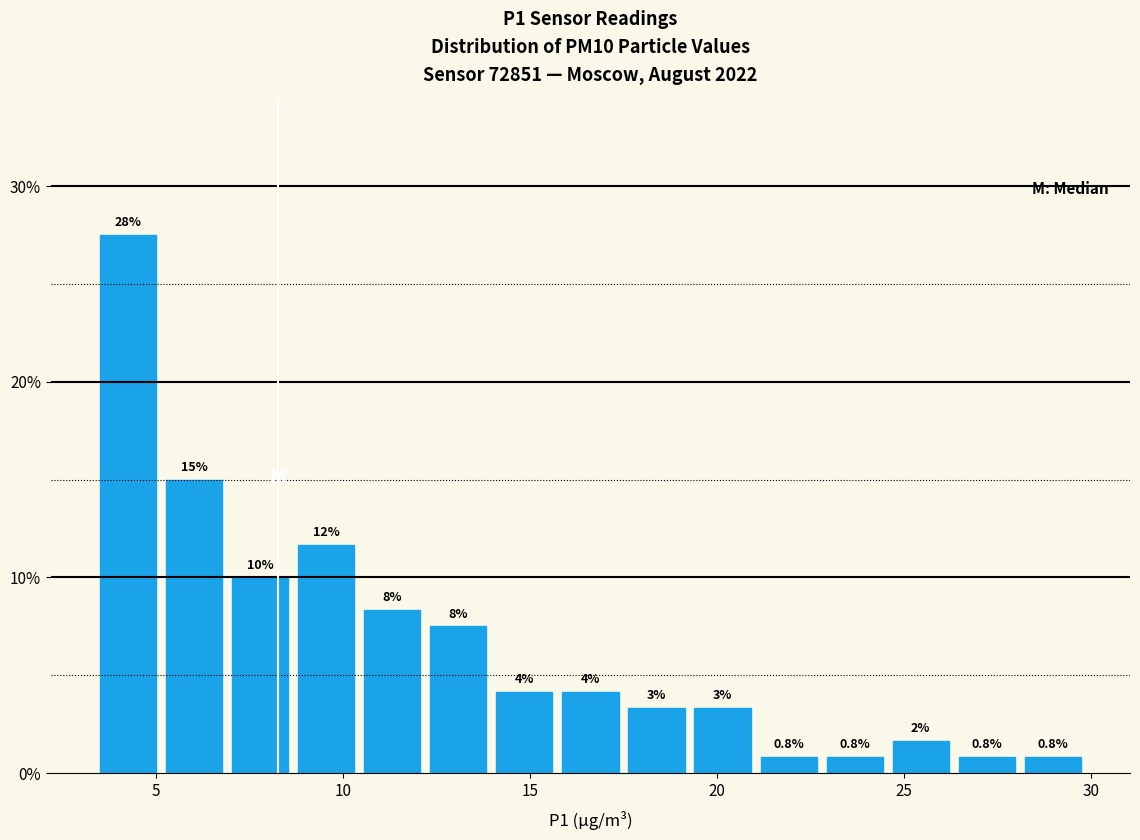

Around what value on the x-axis is the tallest bar? Give the approximate position of its centre, as read against the axis.

4.5